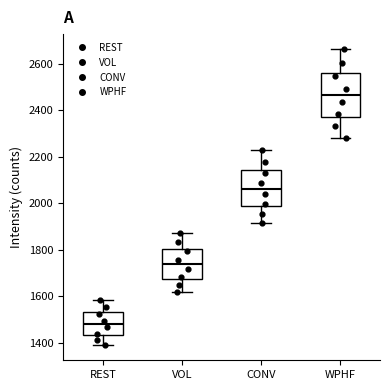

Reading left to right, transcribe this box plot: for each box, give where its median line is, the range the box spans, and where its two whiskers end, as read against the y-axis. The values are not printed on the chart, so give them approximately, as read against the axis.

REST: median 1480, box 1440 to 1520, whiskers 1380 to 1580
VOL: median 1740, box 1680 to 1800, whiskers 1620 to 1880
CONV: median 2060, box 1980 to 2140, whiskers 1920 to 2220
WPHF: median 2460, box 2380 to 2560, whiskers 2280 to 2660